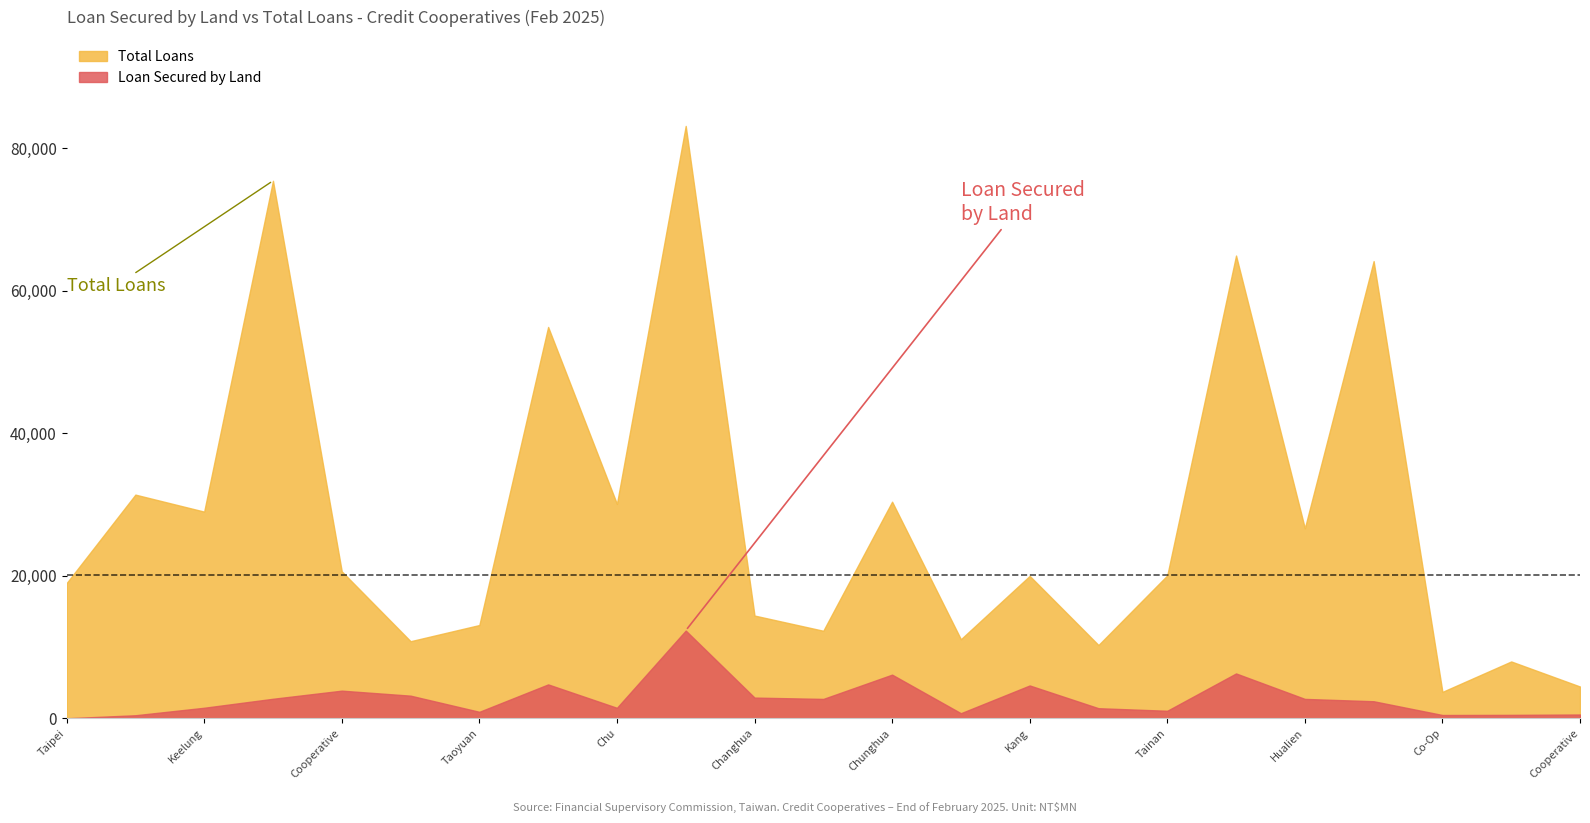

True or false: Loan Secured by Land and Total Loans intersect in this chart.

False